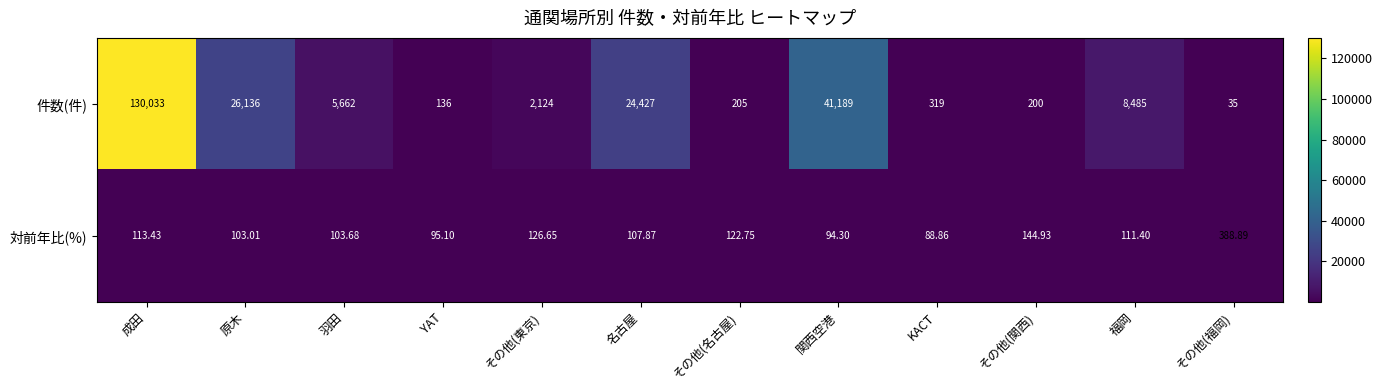

At 福岡, list the series in order from largest to smallest.

件数(件), 対前年比(%)